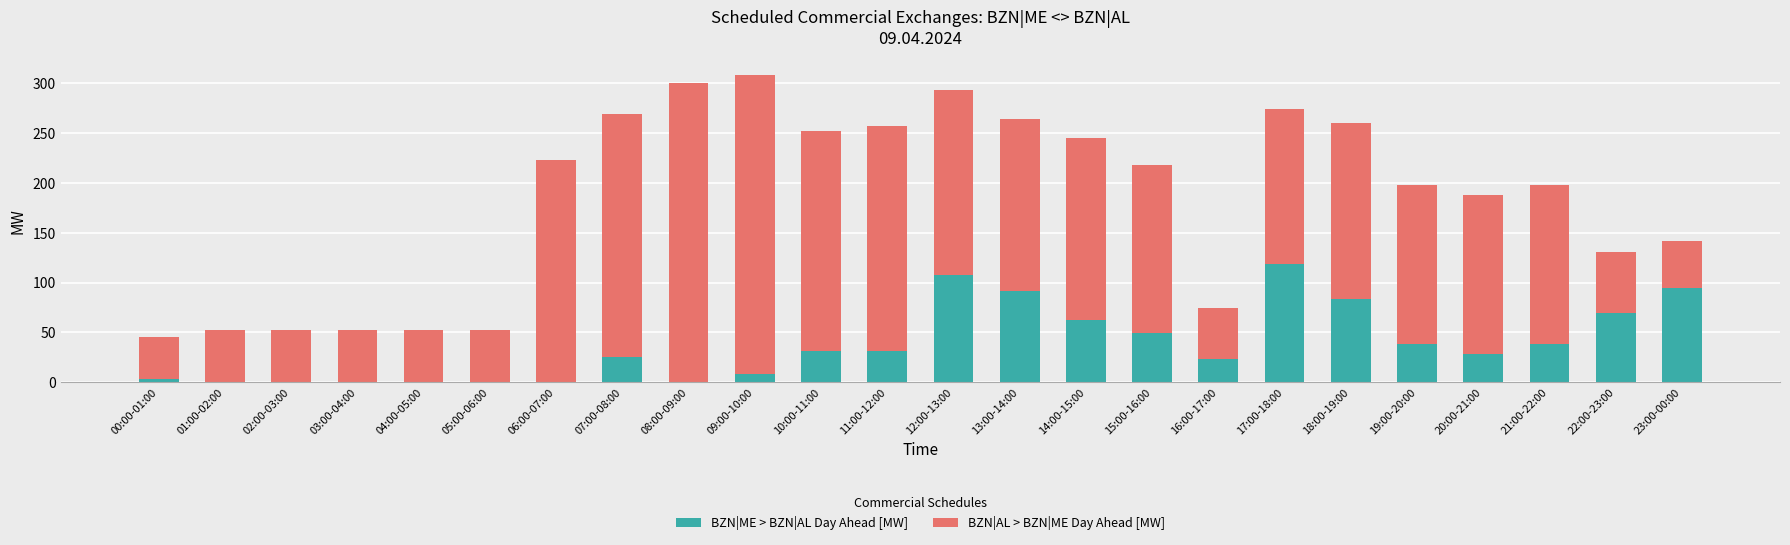

Which category has the highest value in the BZN|ME > BZN|AL Day Ahead [MW] series?

17:00-18:00